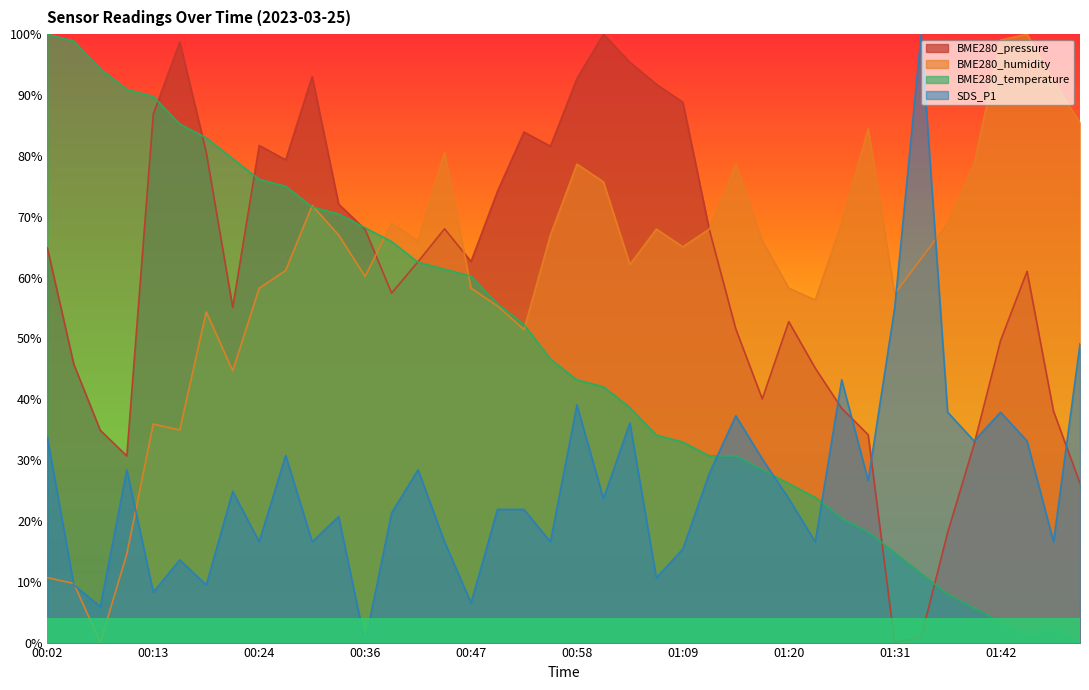

The SDS_P1 series shows 0.1 at 00:19. True or false?

True